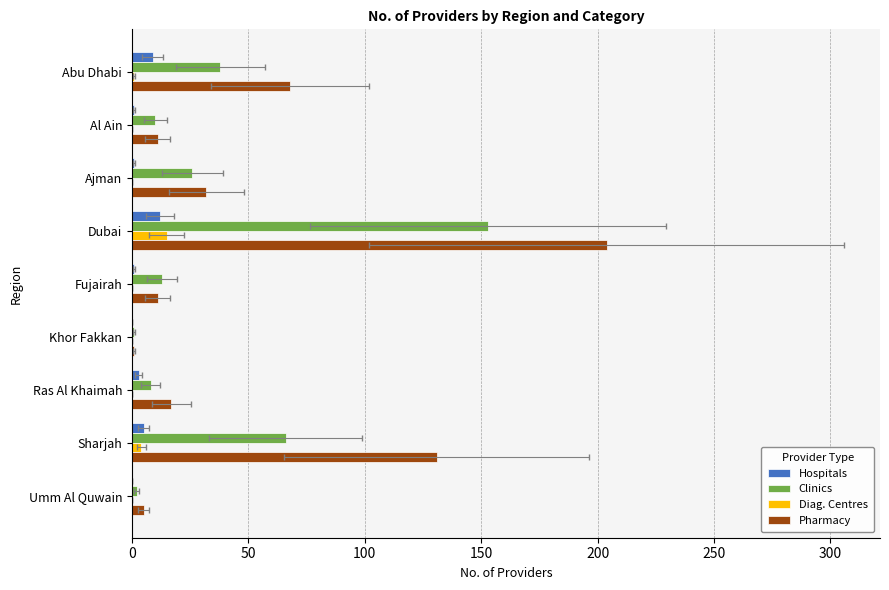

At Ras Al Khaimah, list the series in order from smallest to largest.

Diag. Centres, Hospitals, Clinics, Pharmacy